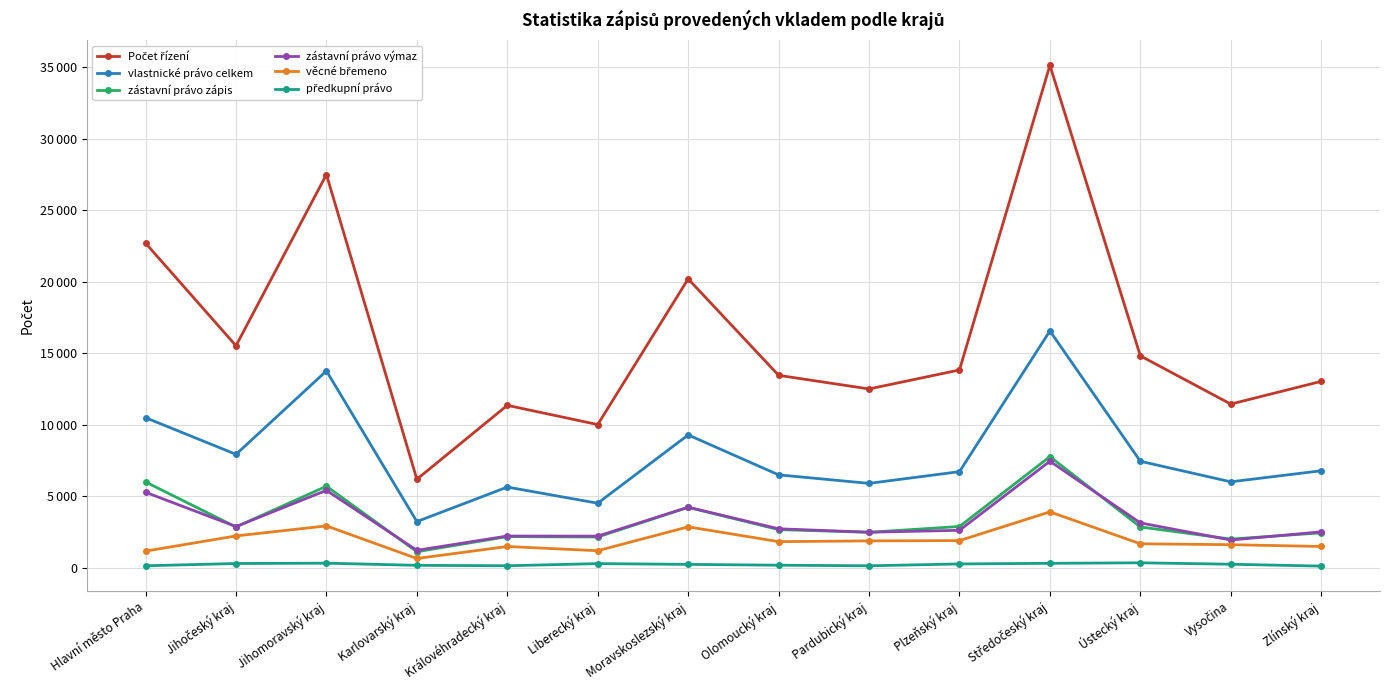

What position from the right is Plzeňský kraj?

5